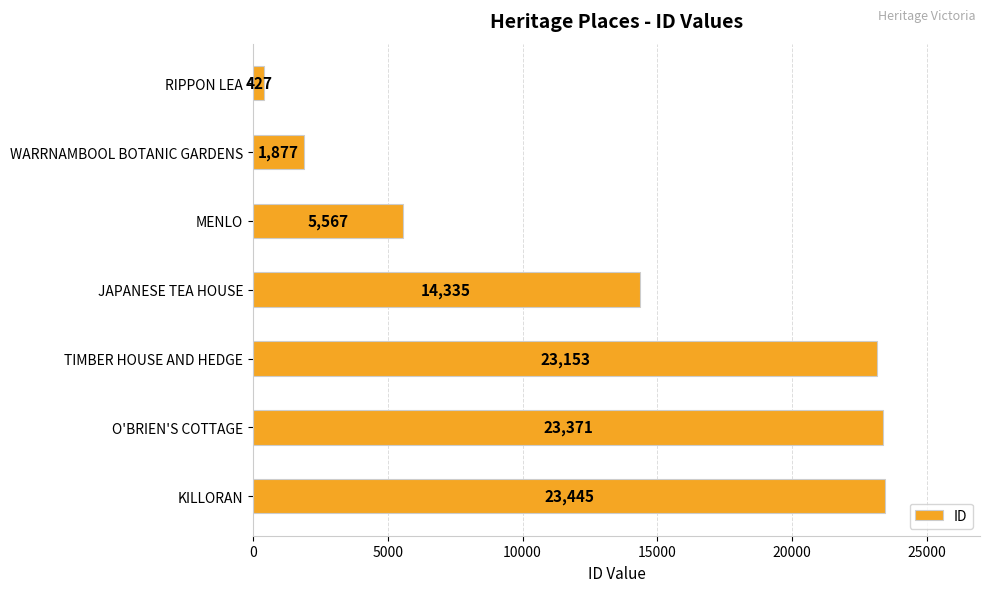

What is the greatest value displayed?

23445